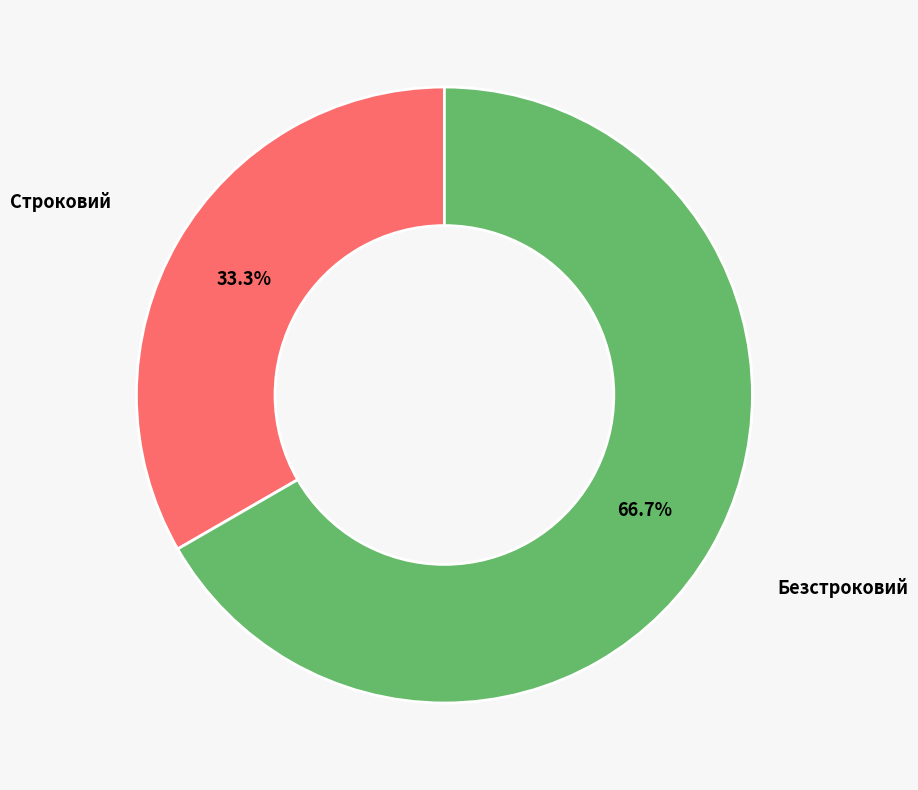

To the nearest percent, what is the average slice percentage?

50%